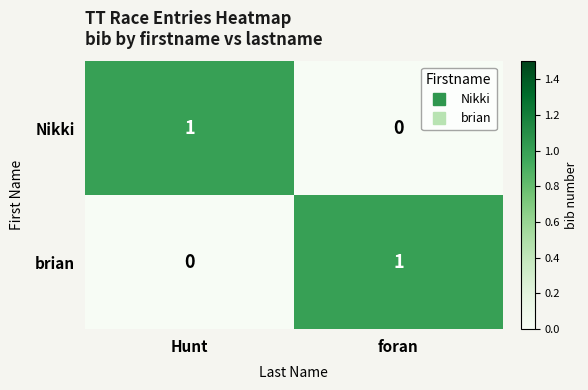

Is it true that brian equals 0 at Hunt?

True